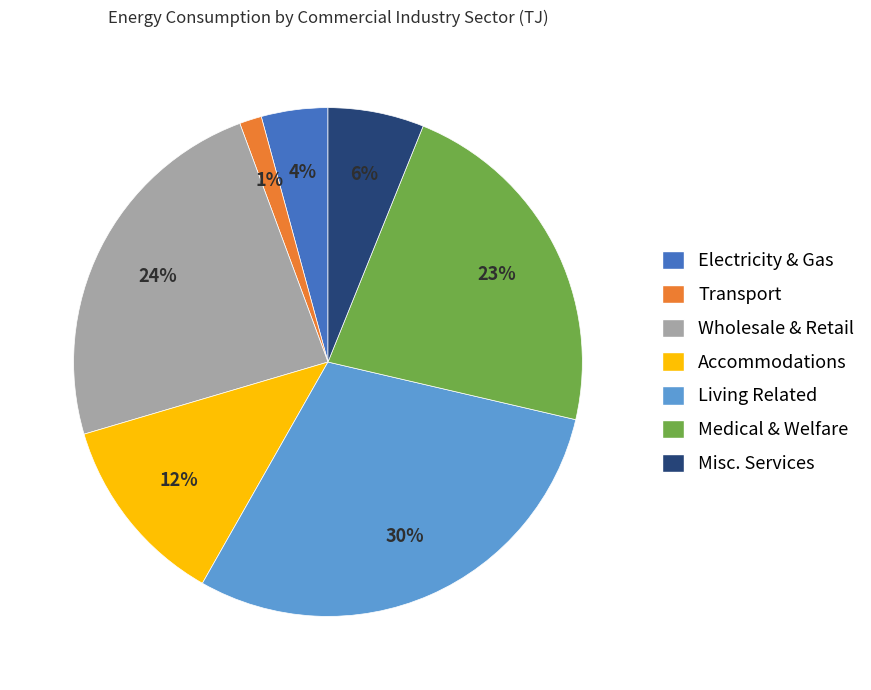

Which has a higher value, Living Related or Electricity & Gas?

Living Related